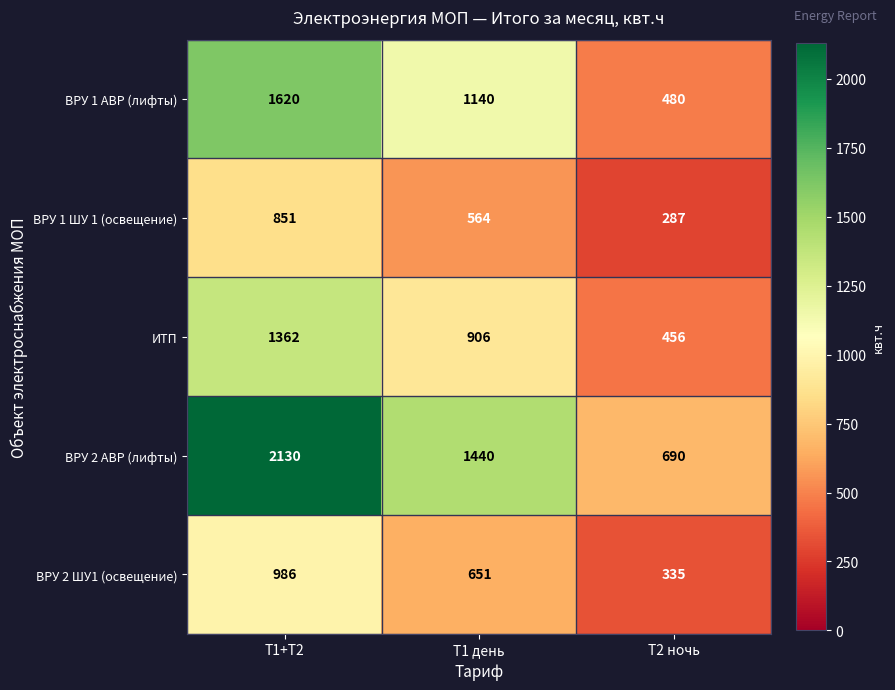

The ВРУ 2 АВР (лифты) series shows 254 at Т2 ночь. True or false?

False